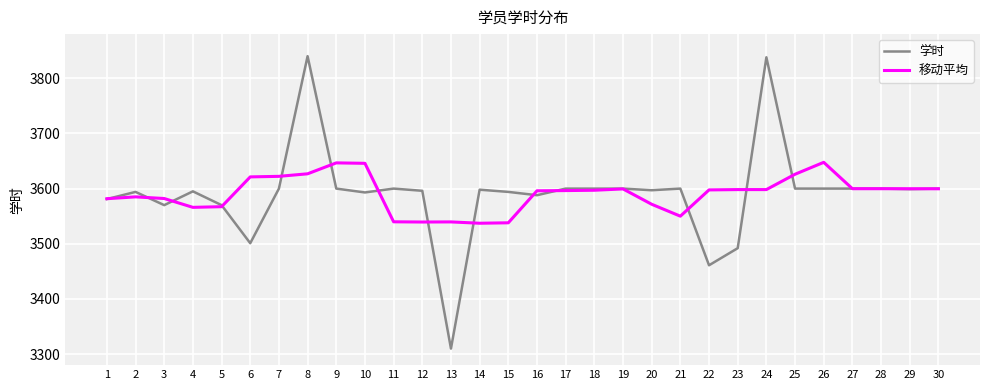

At which category is the sum across all series the highest?

8